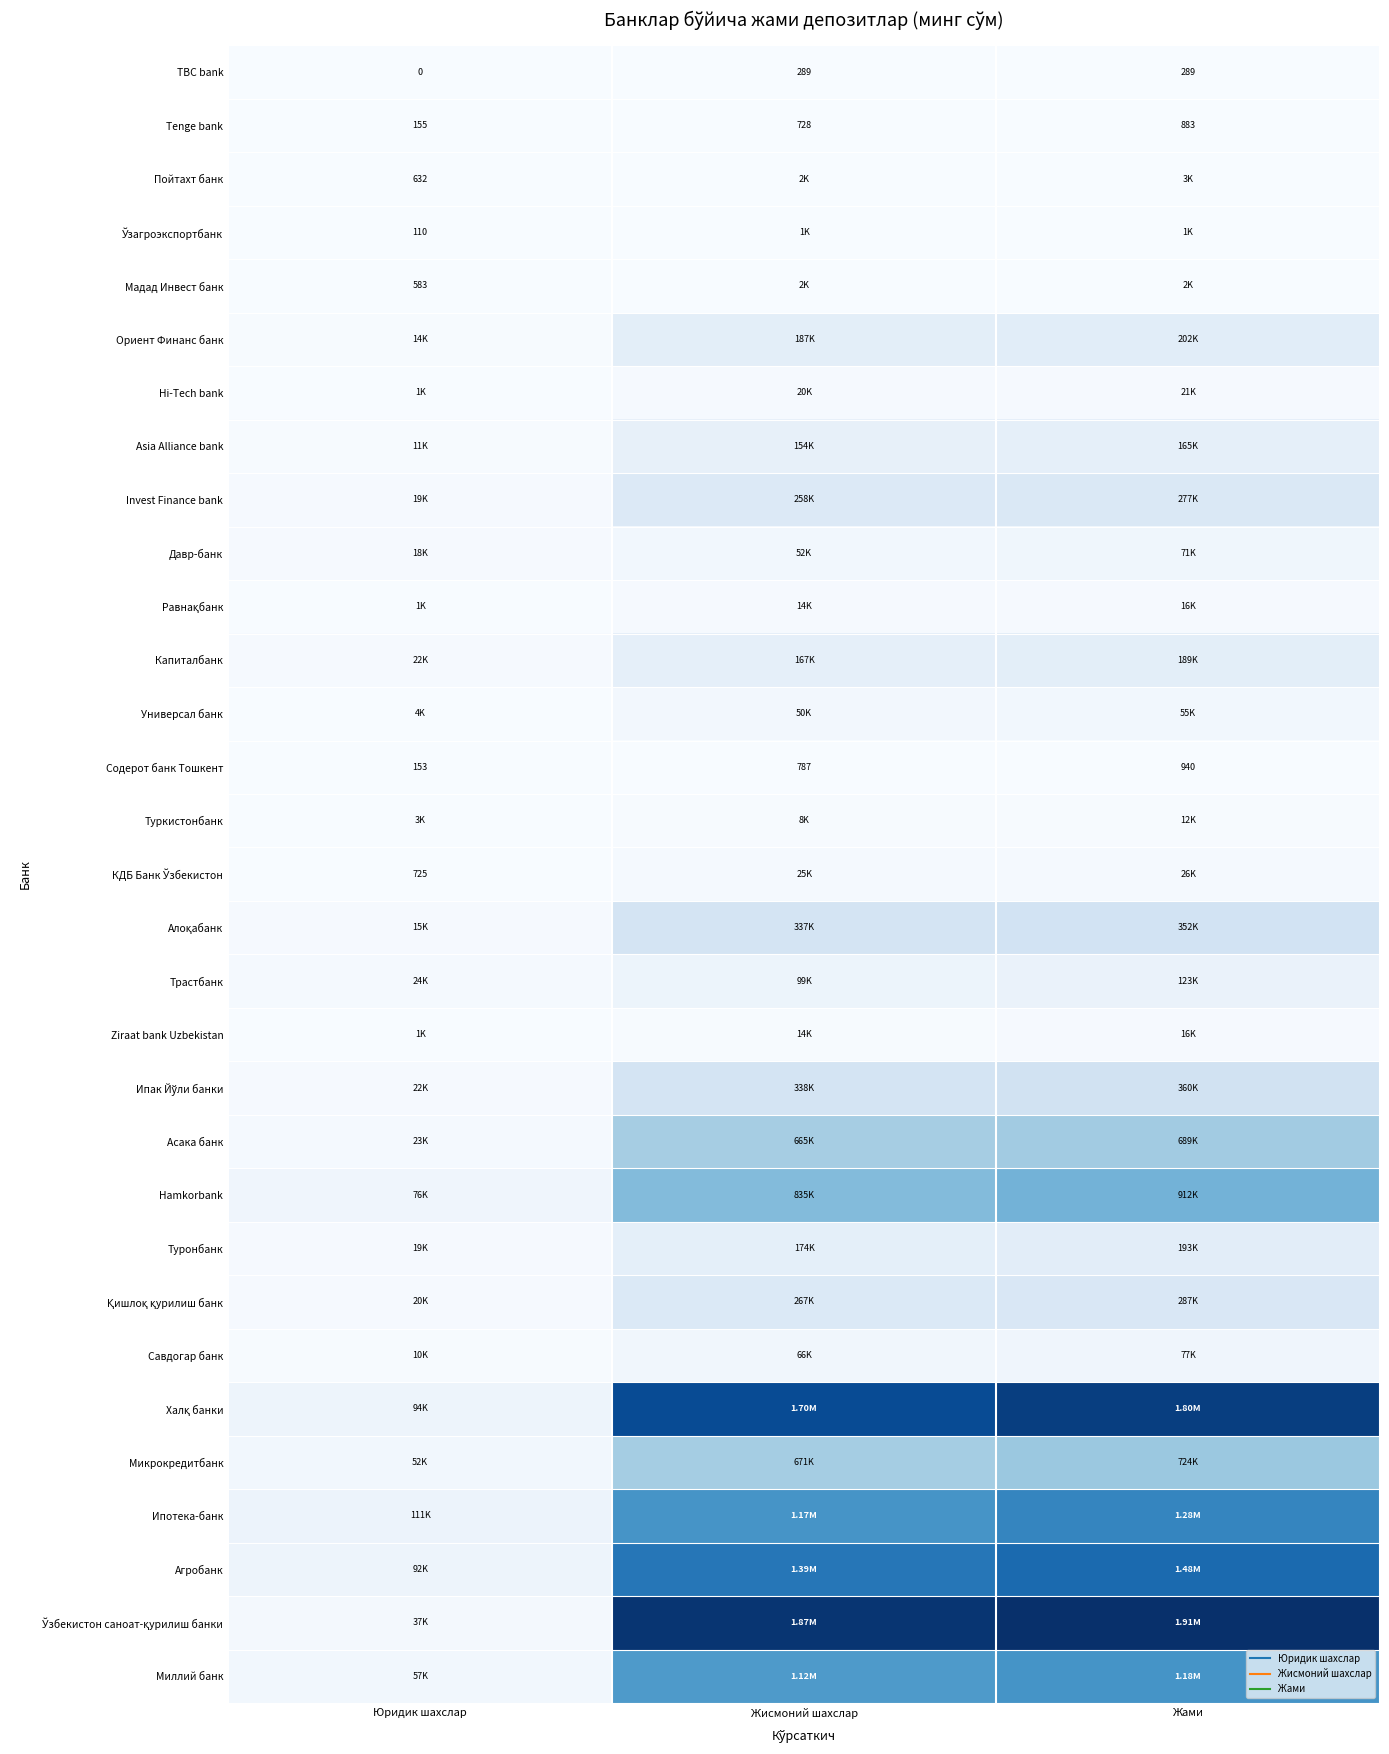

What is the greatest value displayed?

1906636